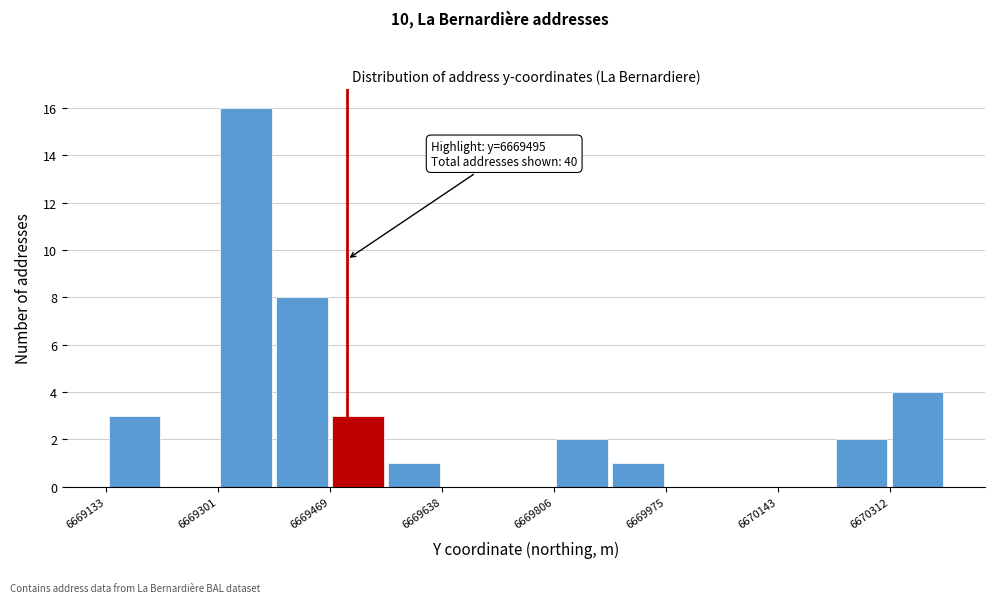

Over which range of the x-axis is the bar tallest?

6669300 to 6669380